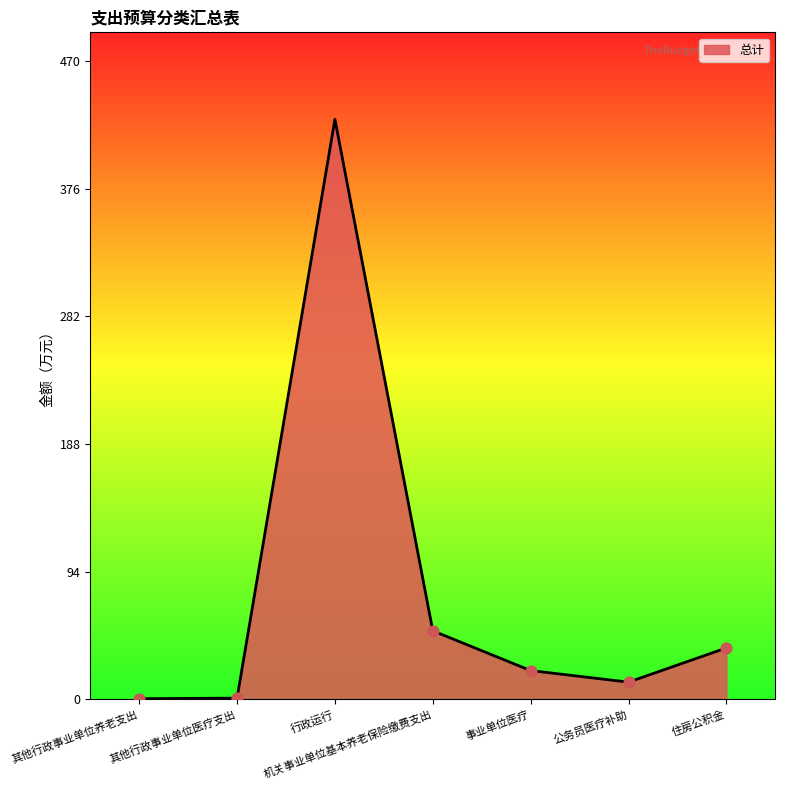

What is the change in value from 其他行政事业单位养老支出 to 事业单位医疗?

+20.7